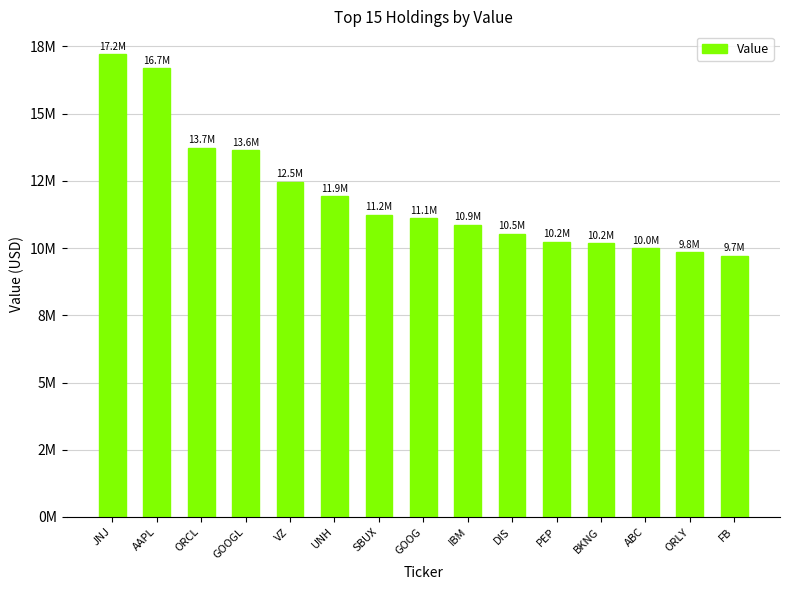

Are the bars horizontal?

No